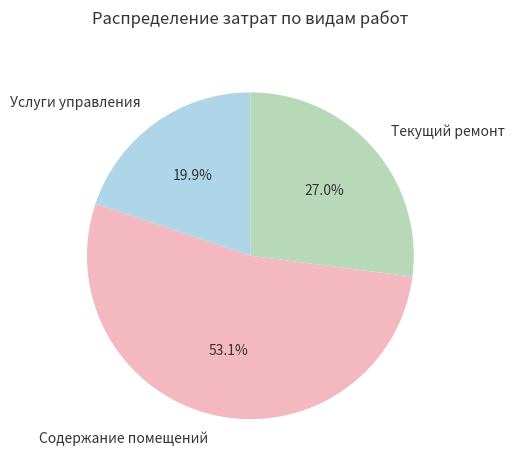

How many segments does this pie chart have?

3